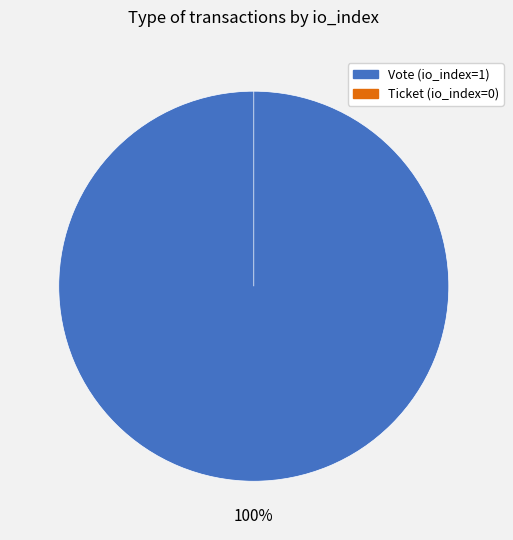

Is it true that Vote (io_index=1) is 100% of the pie?

True